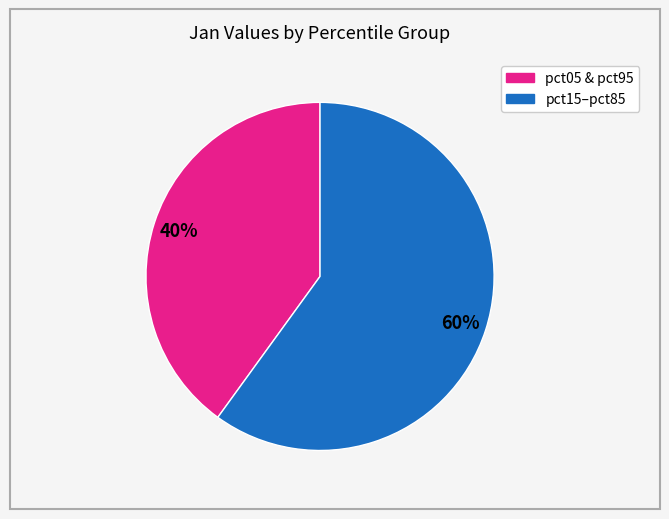

Is there a majority slice in this chart?

Yes